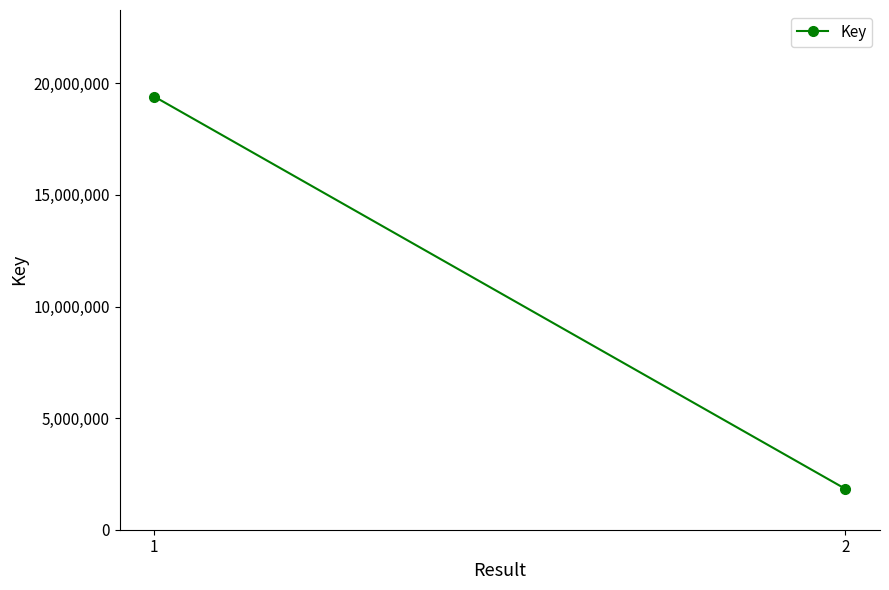

Reading left to right, extract all data points from this chart.

1=19403289	2=1828129